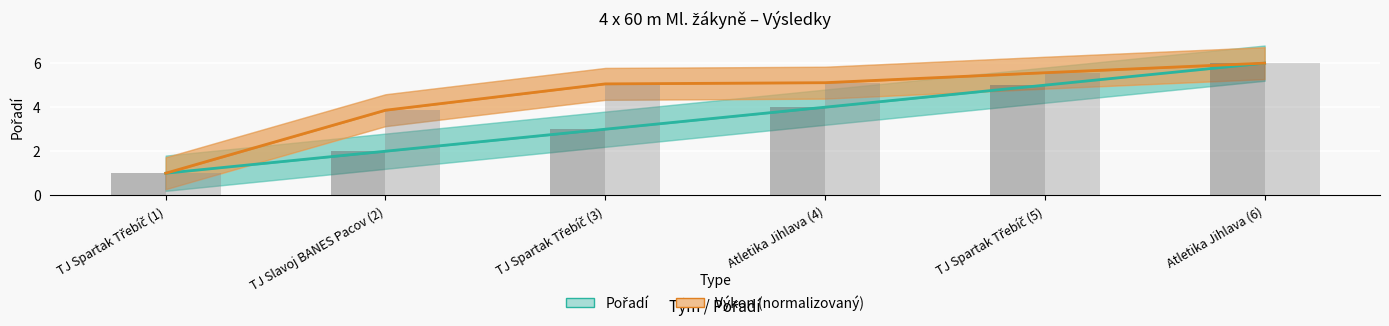

Reading left to right, what are all the values shown in this chart?

Pořadí: TJ Spartak Třebíč (1)=1.0	TJ Slavoj BANES Pacov (2)=2.0	TJ Spartak Třebíč (3)=3.0	Atletika Jihlava (4)=4.0	TJ Spartak Třebíč (5)=5.0	Atletika Jihlava (6)=6.0
Výkon (normalizovaný): TJ Spartak Třebíč (1)=1.0	TJ Slavoj BANES Pacov (2)=3.9	TJ Spartak Třebíč (3)=5.1	Atletika Jihlava (4)=5.1	TJ Spartak Třebíč (5)=5.6	Atletika Jihlava (6)=6.0